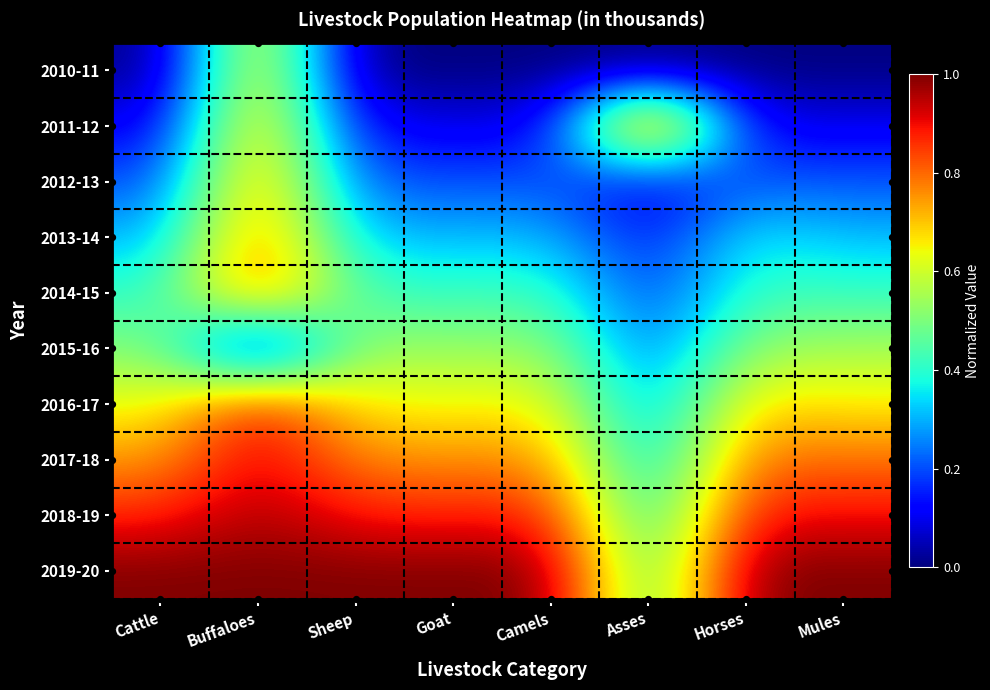

Rank the series by their maximum value, from highest to lowest.

2019-20, 2011-12, 2018-19, 2017-18, 2016-17, 2014-15, 2013-14, 2012-13, 2010-11, 2015-16